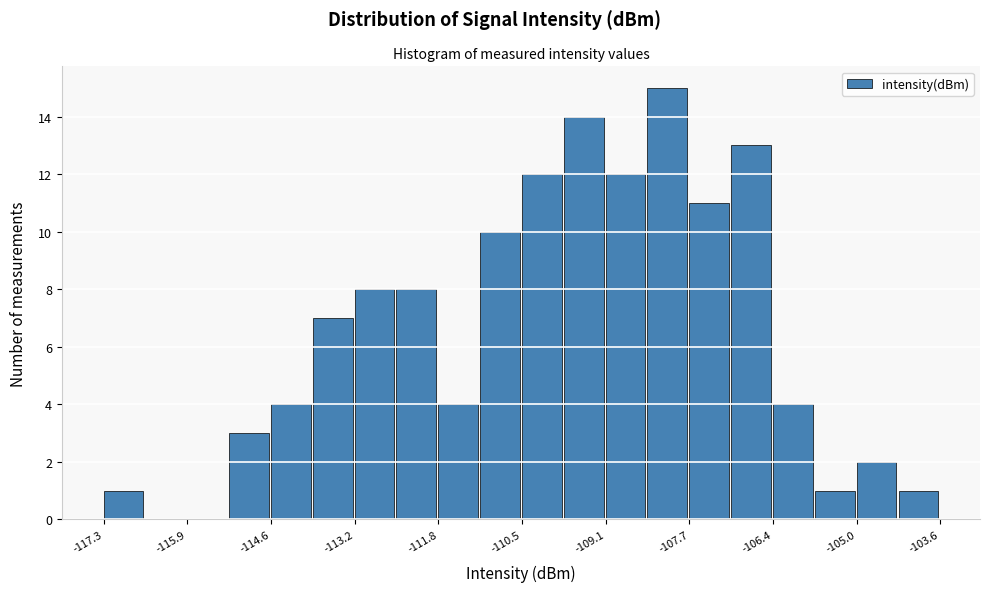

Read against the x-axis, roughly where is the centre of the tallest bar?

-108.0